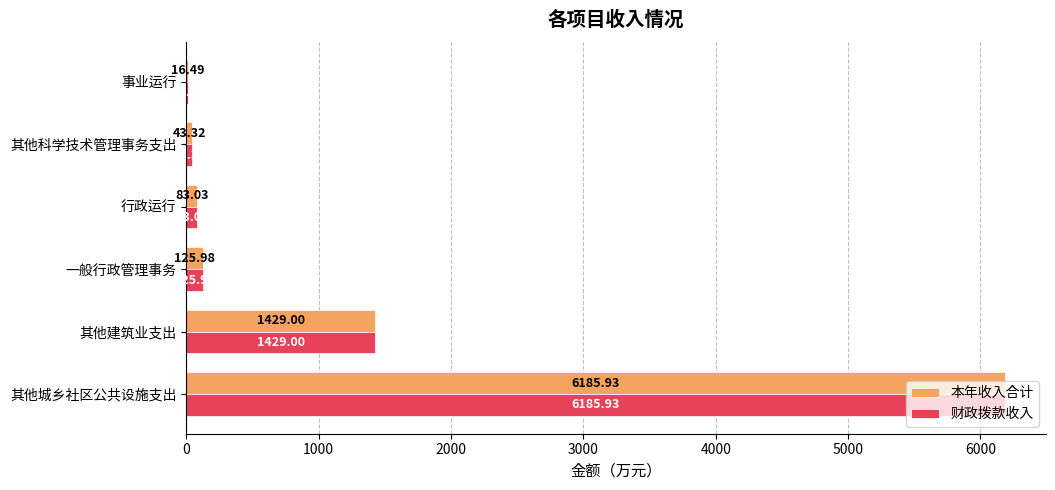

What is the total value across all series at 一般行政管理事务?

252.0